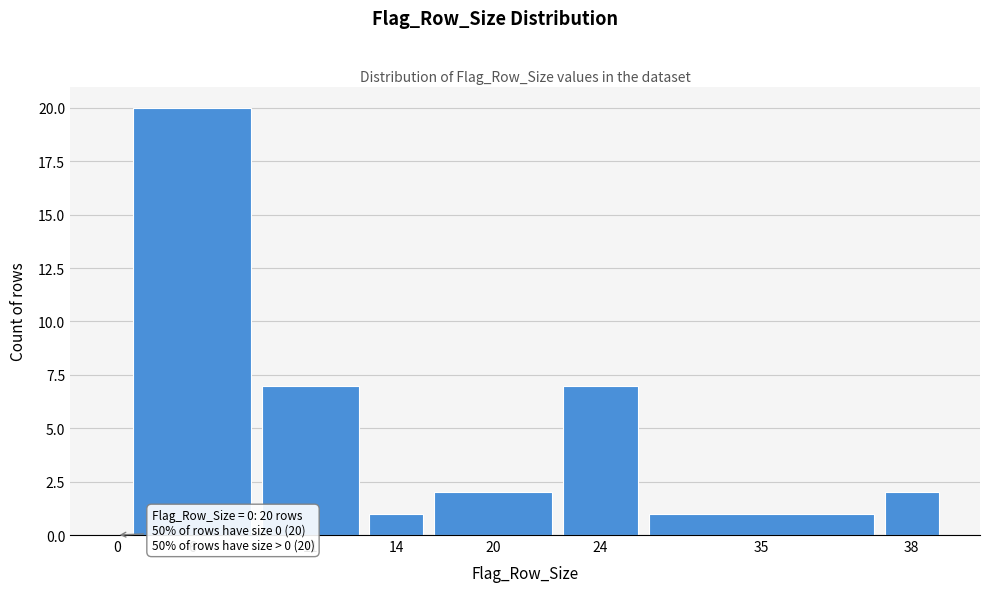

Reading left to right, what are all the values shown in this chart?

0=0	6=20	11=7	14=1	20=2	24=7	35=1	38=2